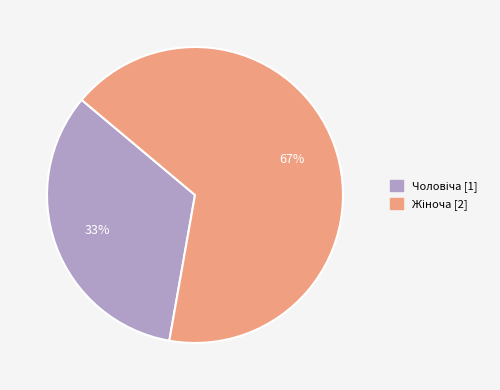

To the nearest percent, what is the average slice percentage?

50%